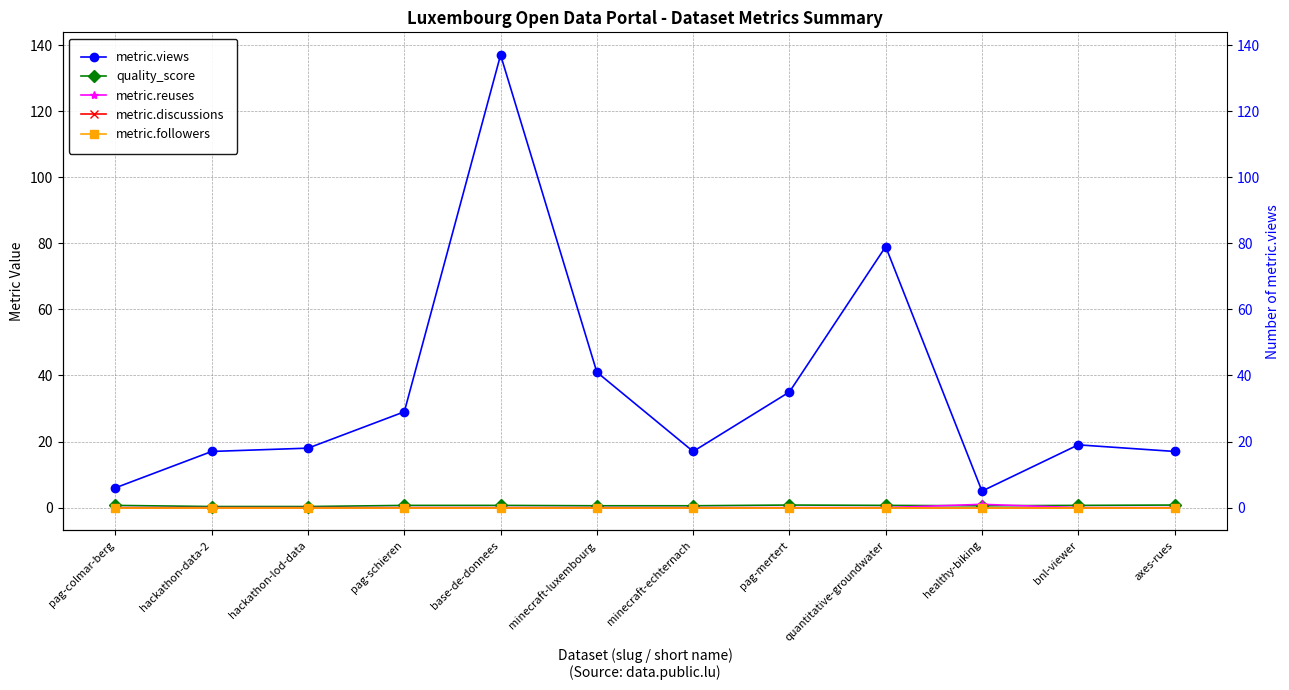

What is the maximum value shown in the chart?

137.0